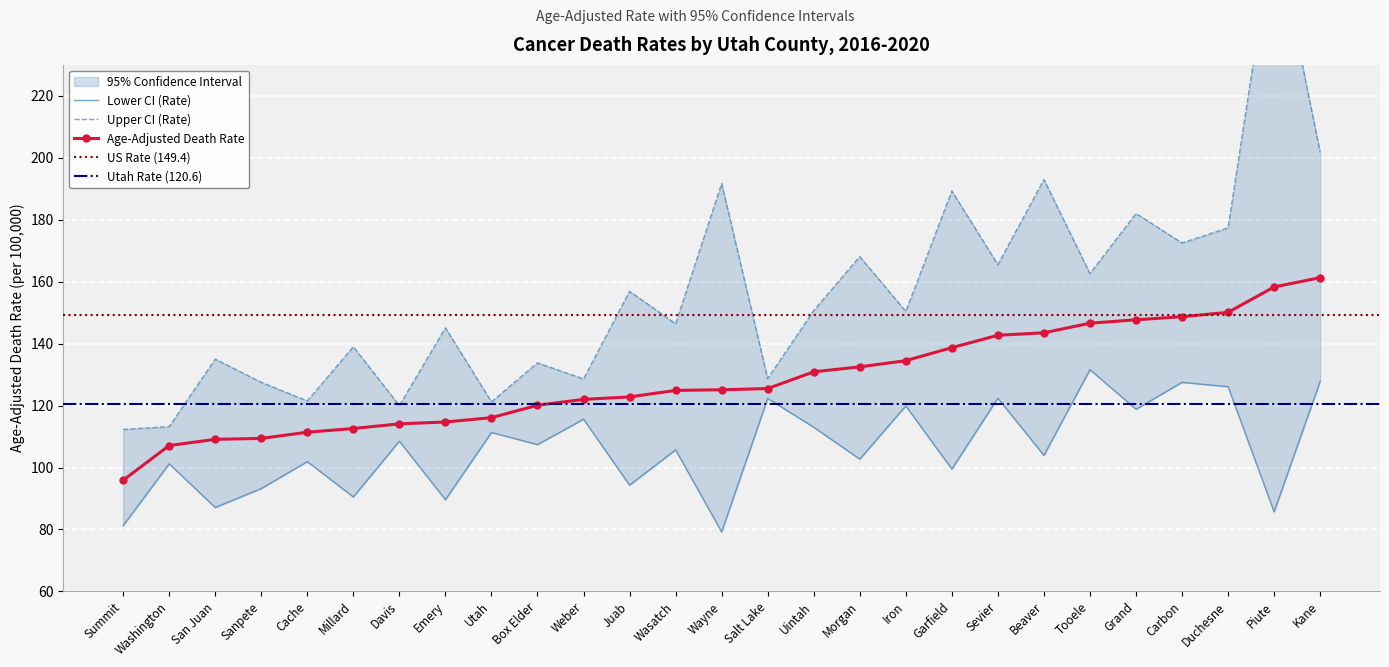

Which series has the largest range (max minus min)?

Upper CI (Rate)